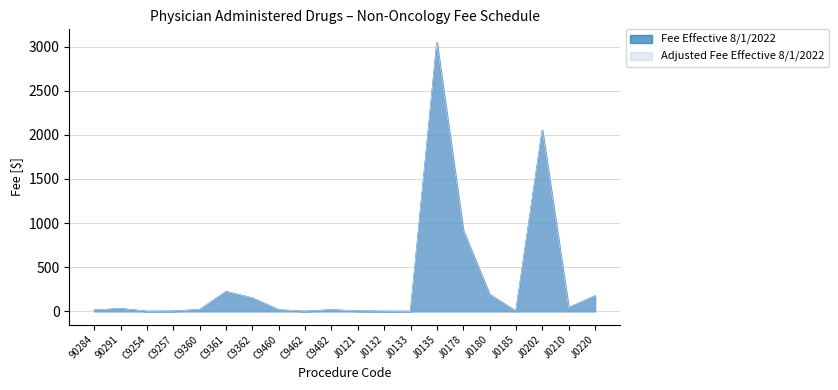

What value does the Adjusted Fee Effective 8/1/2022 series have at C9482?

16.9